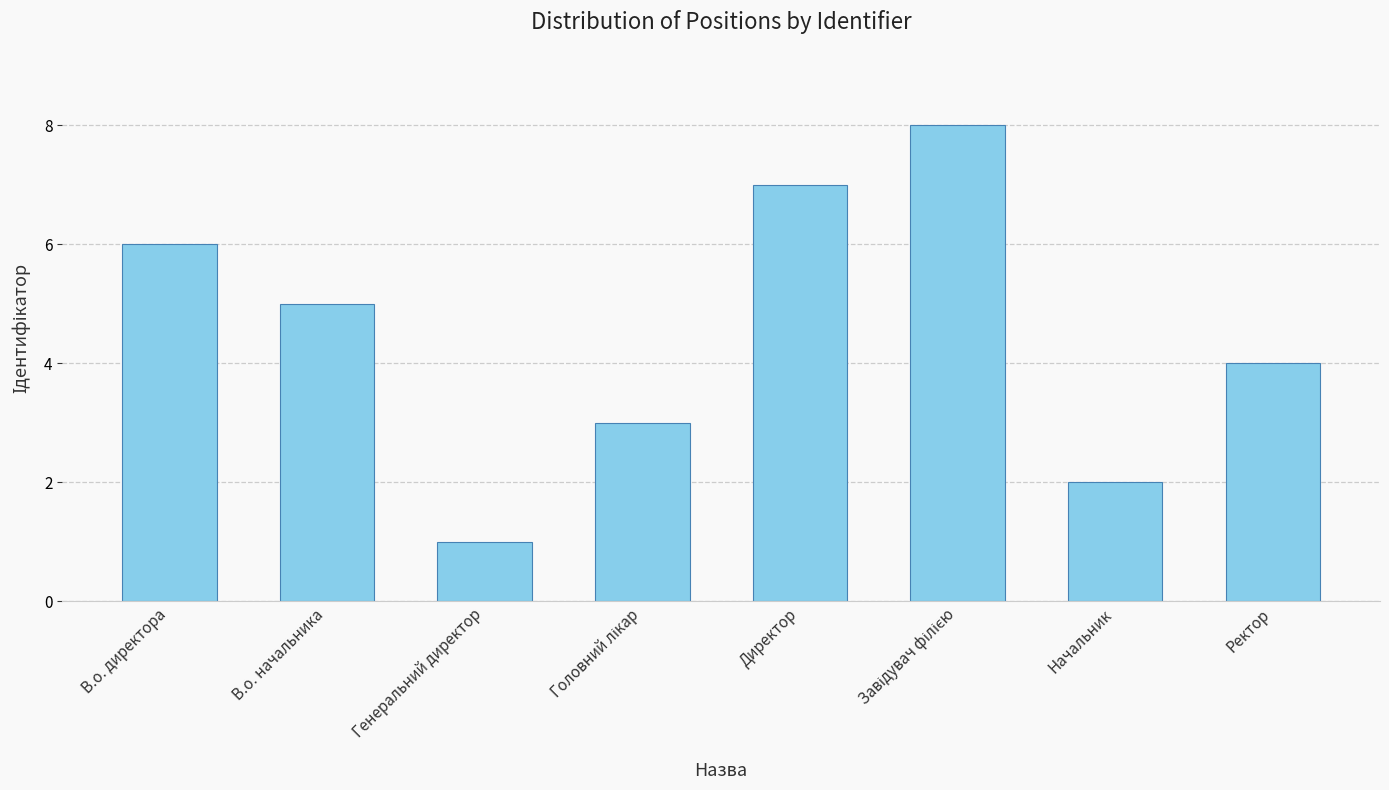

Which category has the lowest value across all series?

Генеральний директор